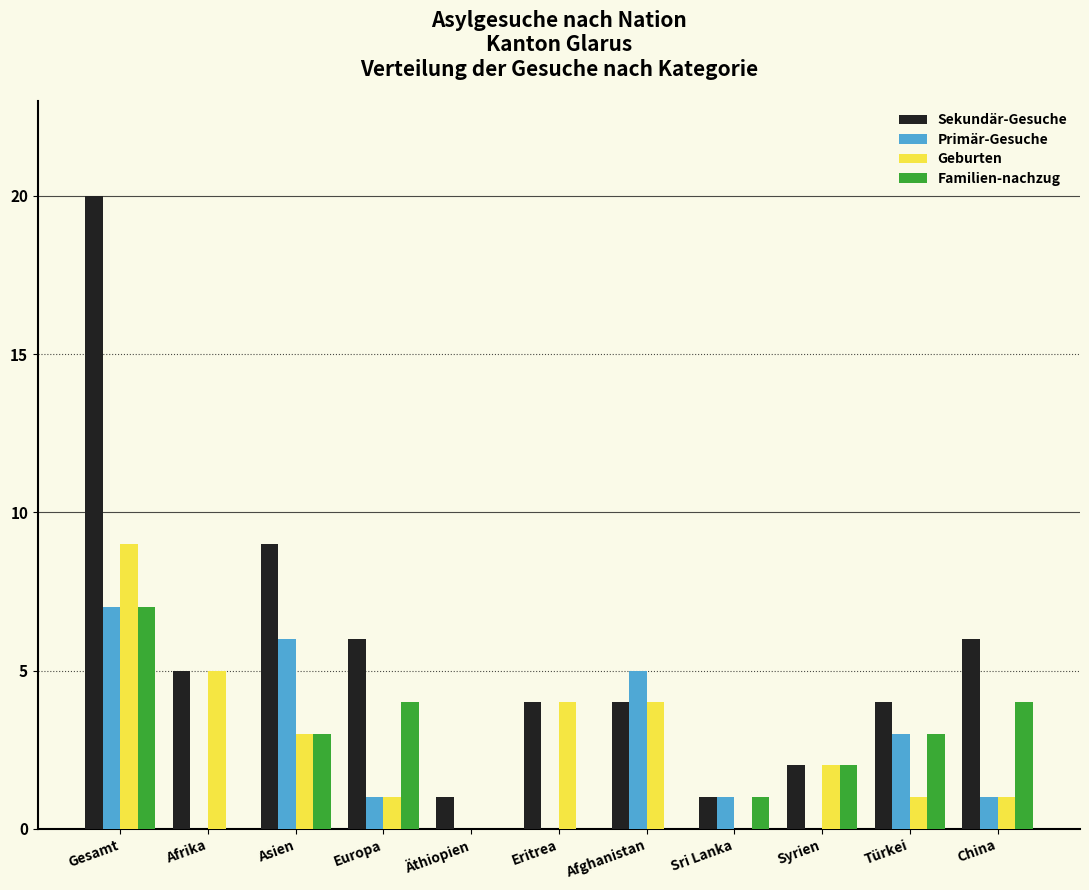

What is the sum of all Primär-Gesuche values?

24